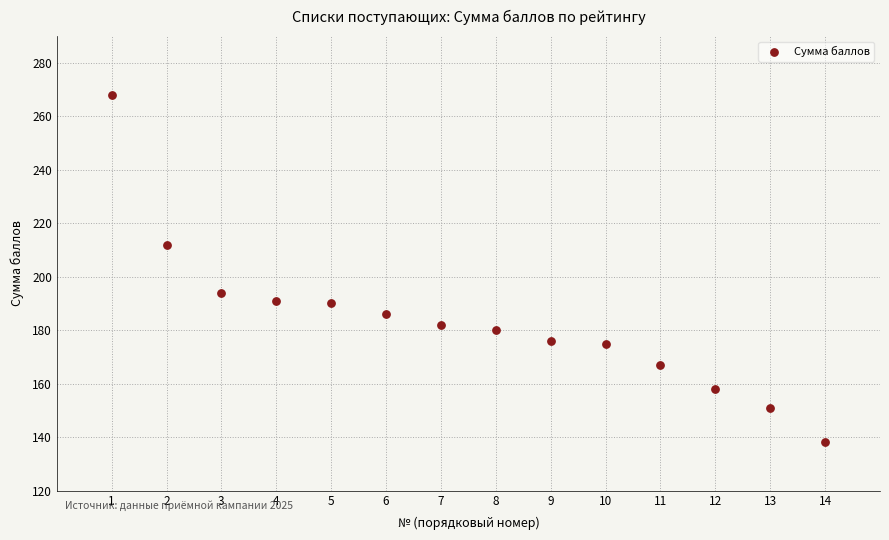

What is the range of X values (max minus min)?

13